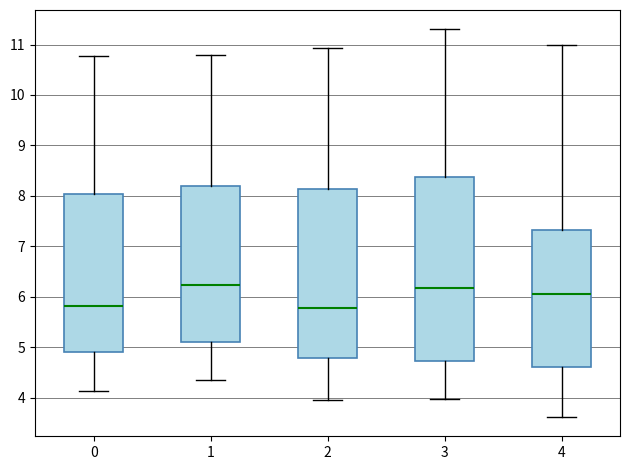

Reading left to right, read every box against the y-axis: the position of its median line, the range the box covers, and the ends of its whiskers. The values are not printed on the chart, so give them approximately, as read against the axis.

0: median 5.8, box 4.9 to 8.0, whiskers 4.1 to 10.8
1: median 6.2, box 5.1 to 8.2, whiskers 4.3 to 10.8
2: median 5.8, box 4.8 to 8.1, whiskers 4.0 to 10.9
3: median 6.2, box 4.7 to 8.4, whiskers 4.0 to 11.3
4: median 6.0, box 4.6 to 7.3, whiskers 3.6 to 11.0